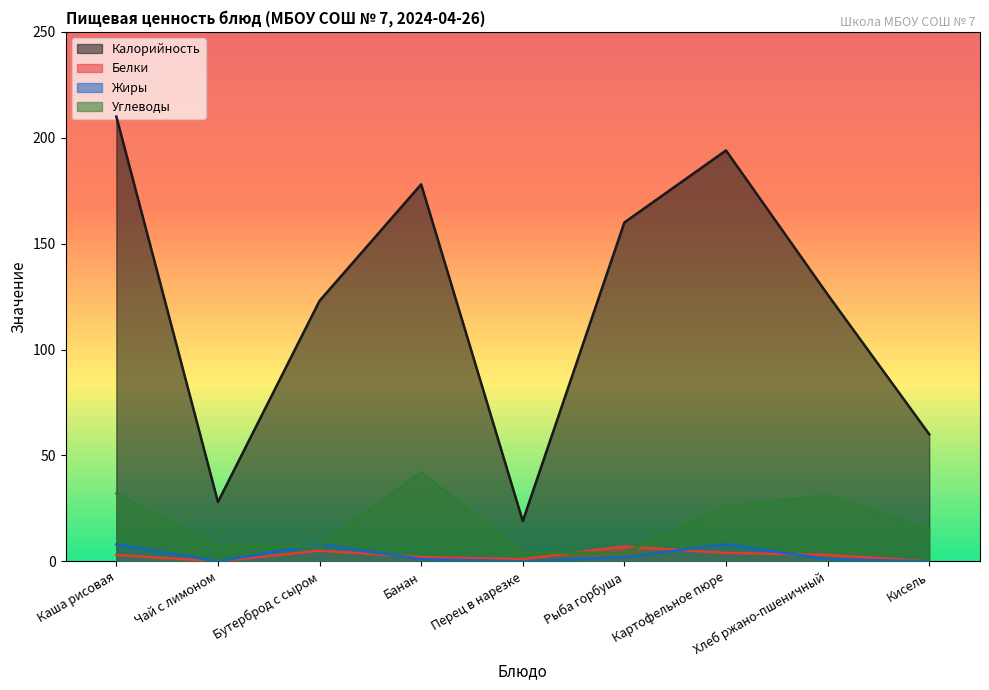

At which category does Калорийность reach its first local peak?

Банан